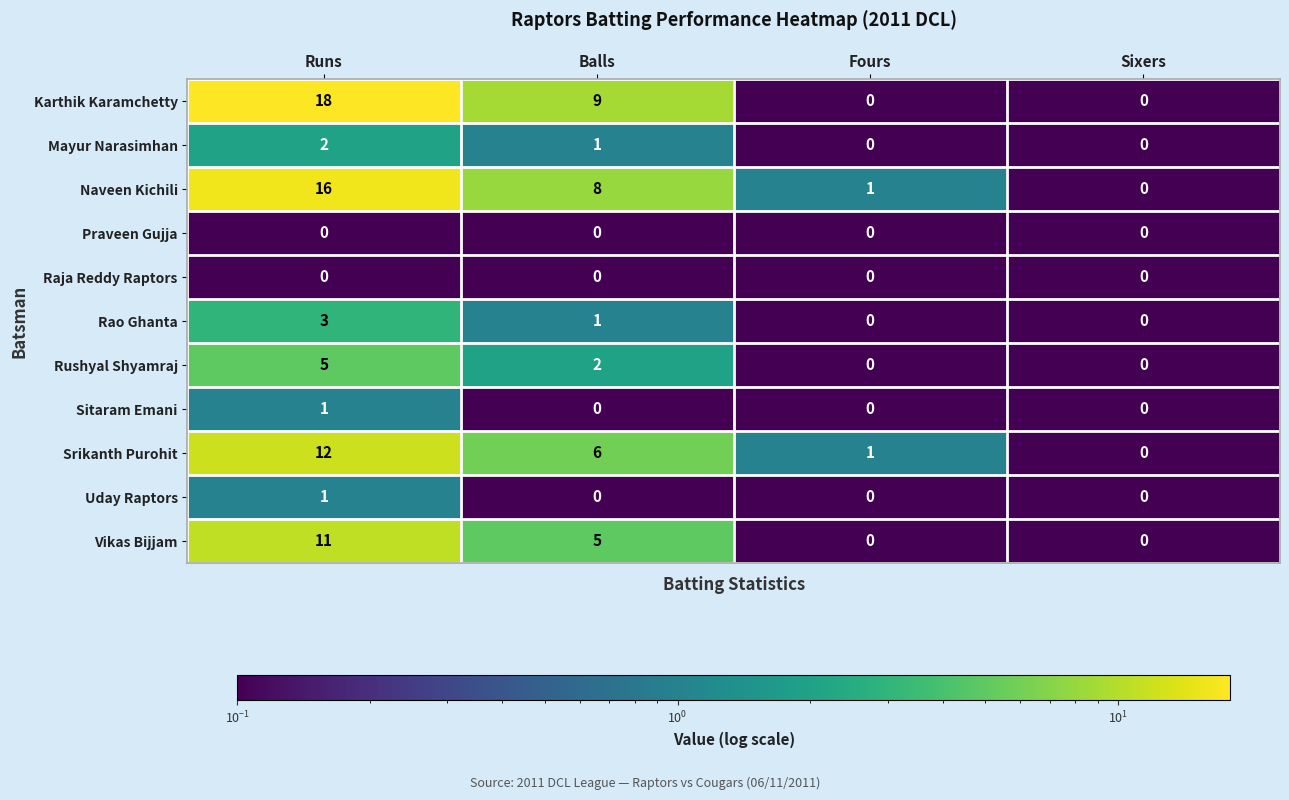

What is the difference between the maximum and minimum values in the Rushyal Shyamraj series?

5